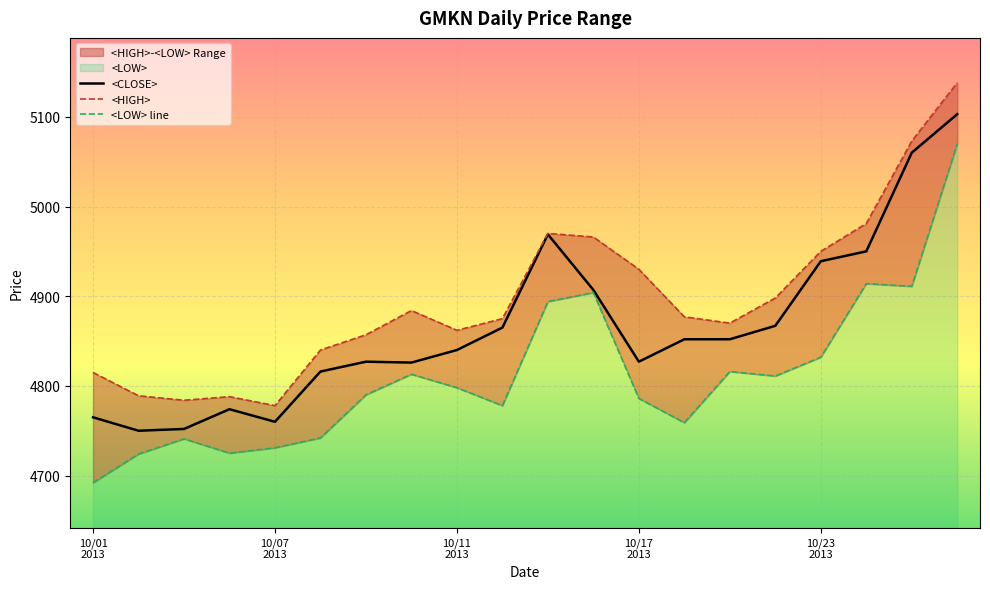

Rank the series at 7 from lowest to highest value.

<LOW> line, <CLOSE>, <HIGH>